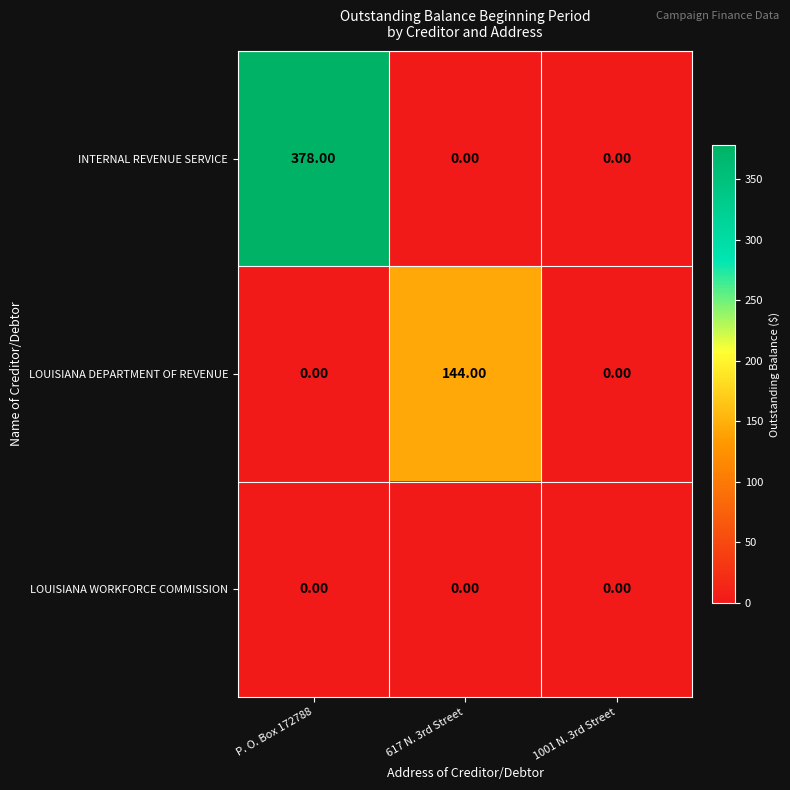

What is the difference between the maximum and minimum values in the INTERNAL REVENUE SERVICE series?

378